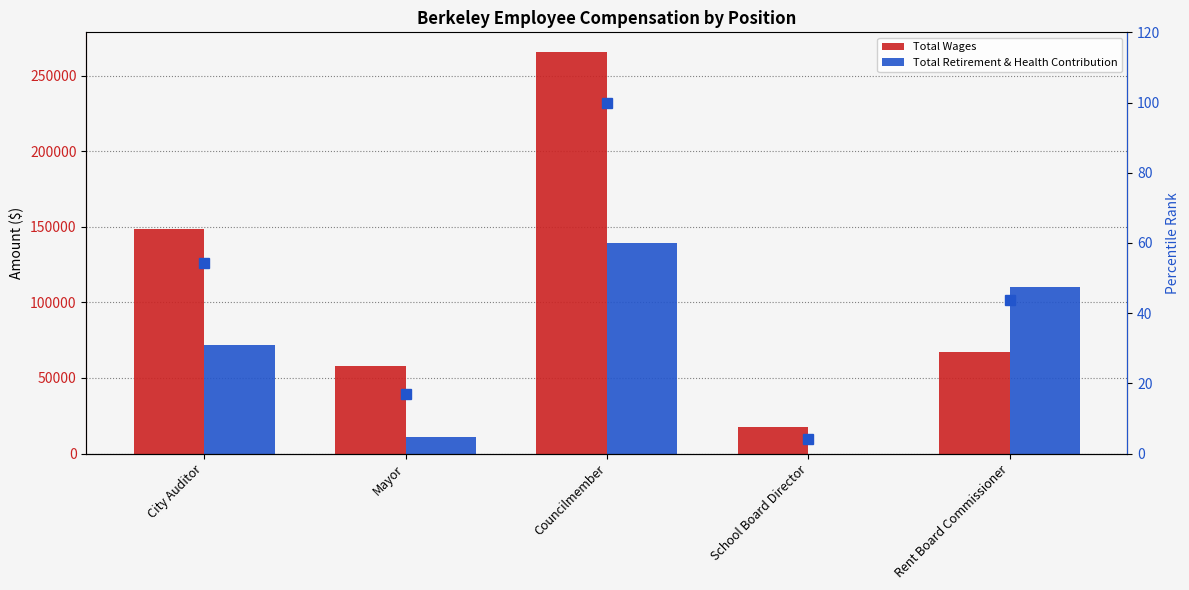

How many distinct data groups are displayed?

3